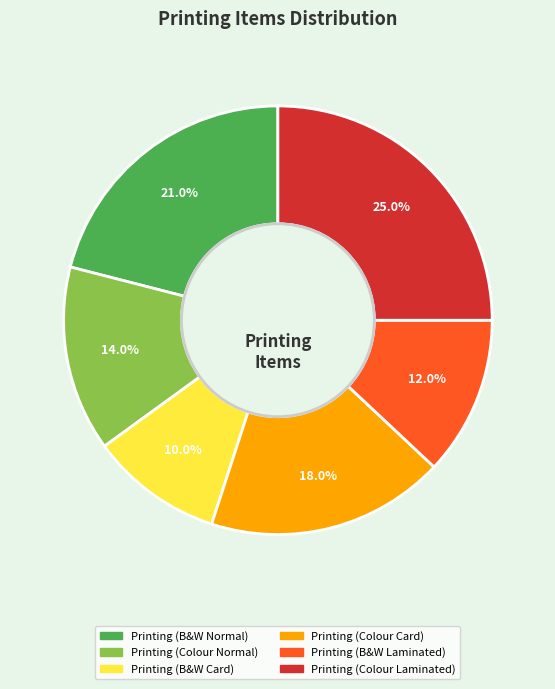

Is it true that Printing (B&W Normal) is 21% of the pie?

True